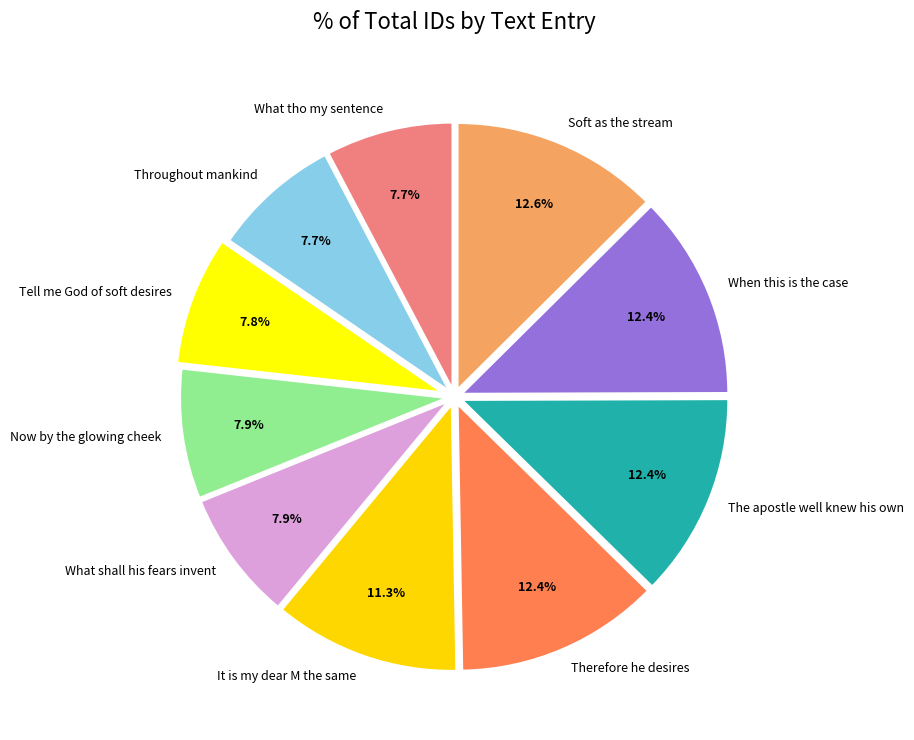

Does Now by the glowing cheek represent more than half of the total?

No